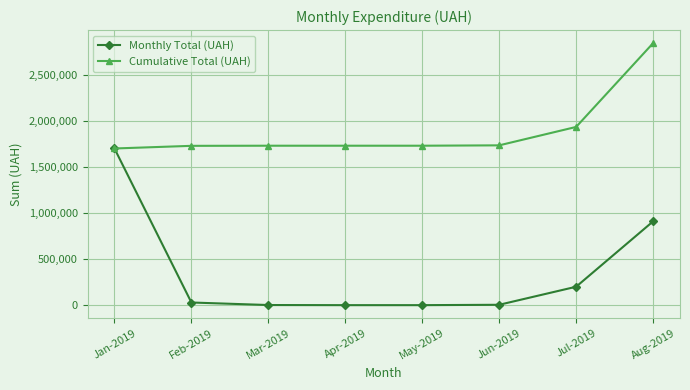

The value of Cumulative Total (UAH) at Feb-2019 is 544199.7. True or false?

False